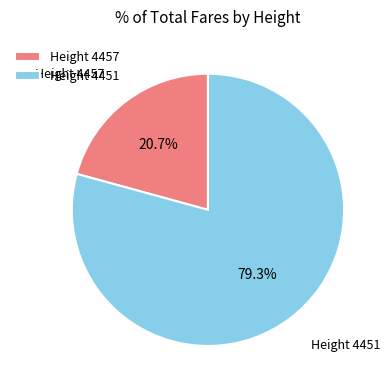

Combined, what portion of the pie is Height 4457 and Height 4451?

100.0%